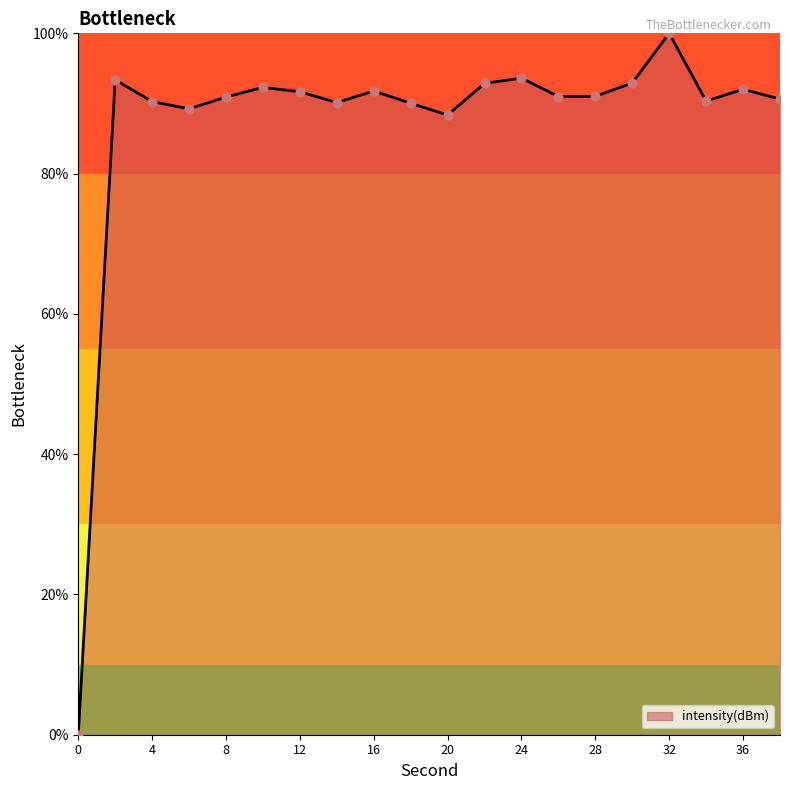

What is the difference between the maximum and minimum values?

100.0